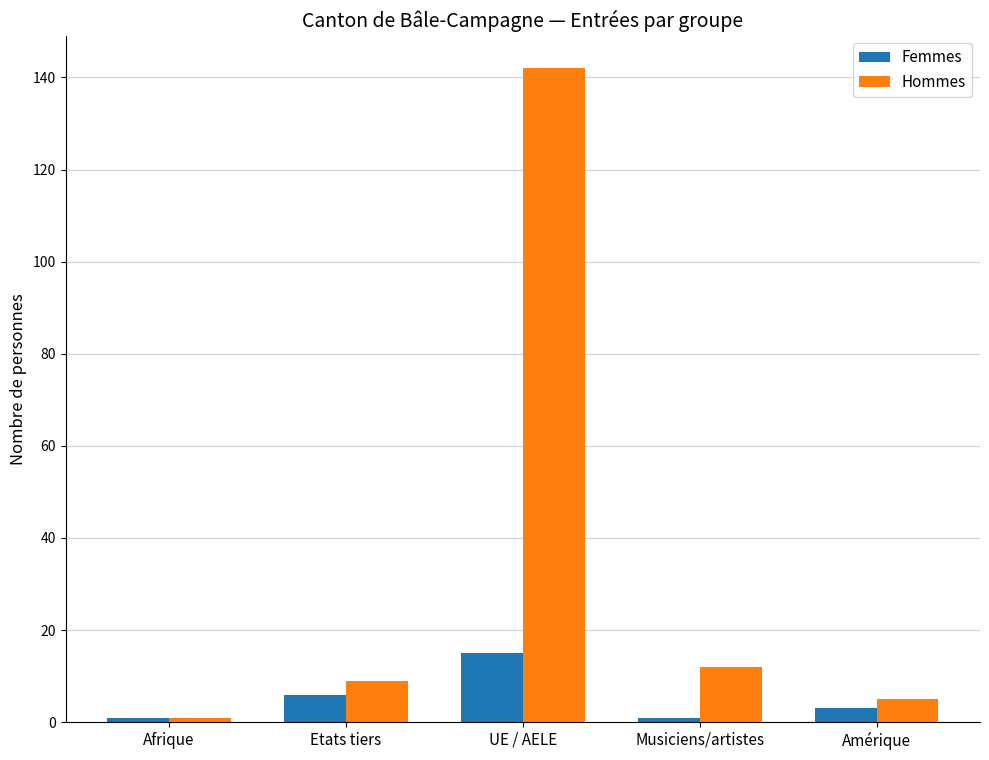

Which series changed the most between Afrique and Musiciens/artistes?

Hommes